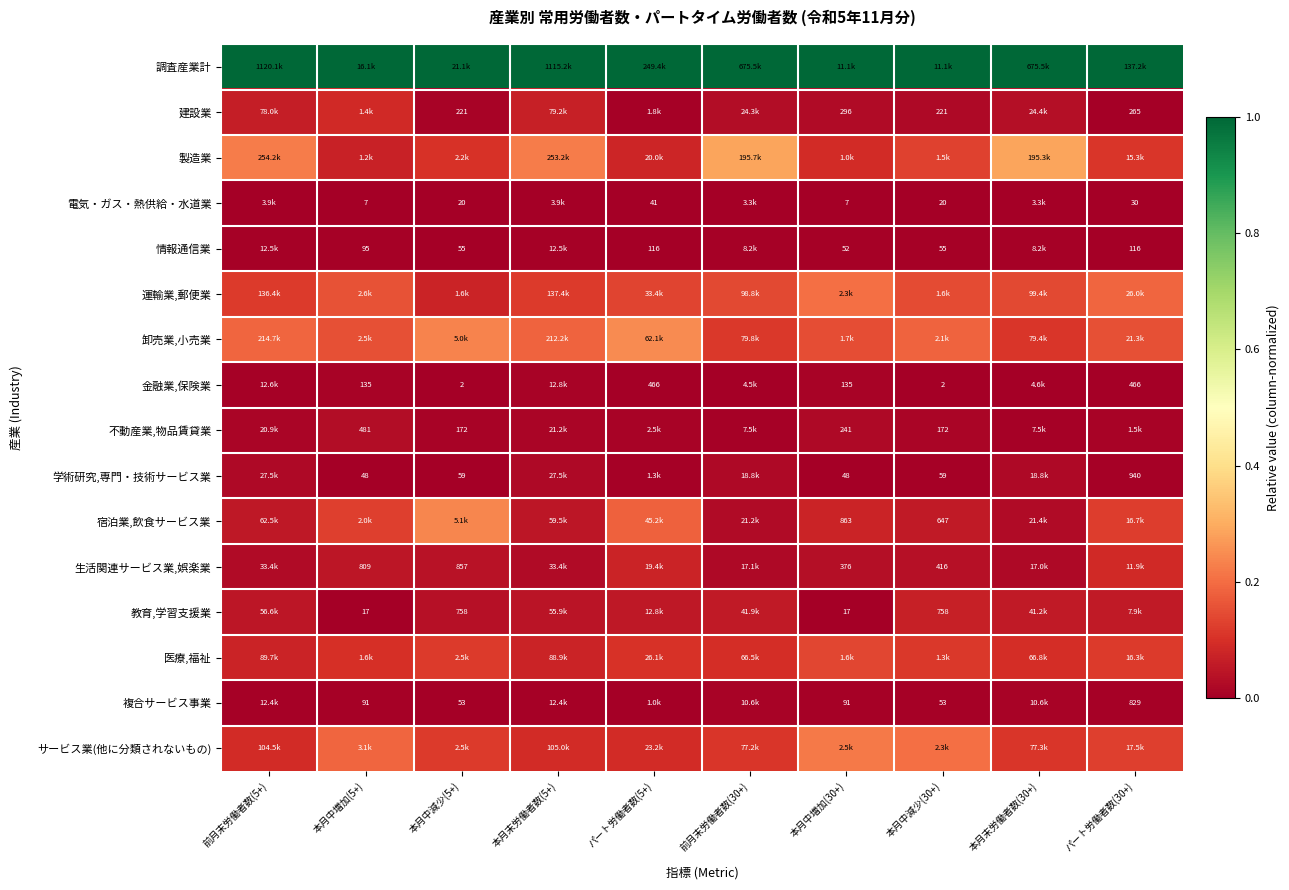

At how many categories does at least one series exceed 0?

10